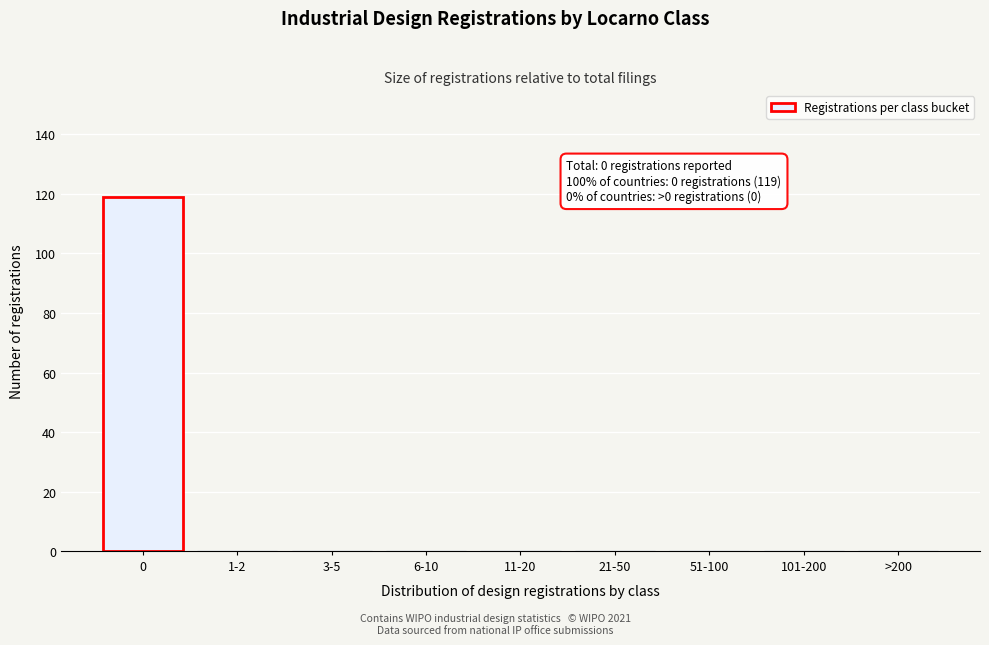

Reading left to right, list all the values displayed in this chart.

0=119	1-2=0	3-5=0	6-10=0	11-20=0	21-50=0	51-100=0	101-200=0	>200=0